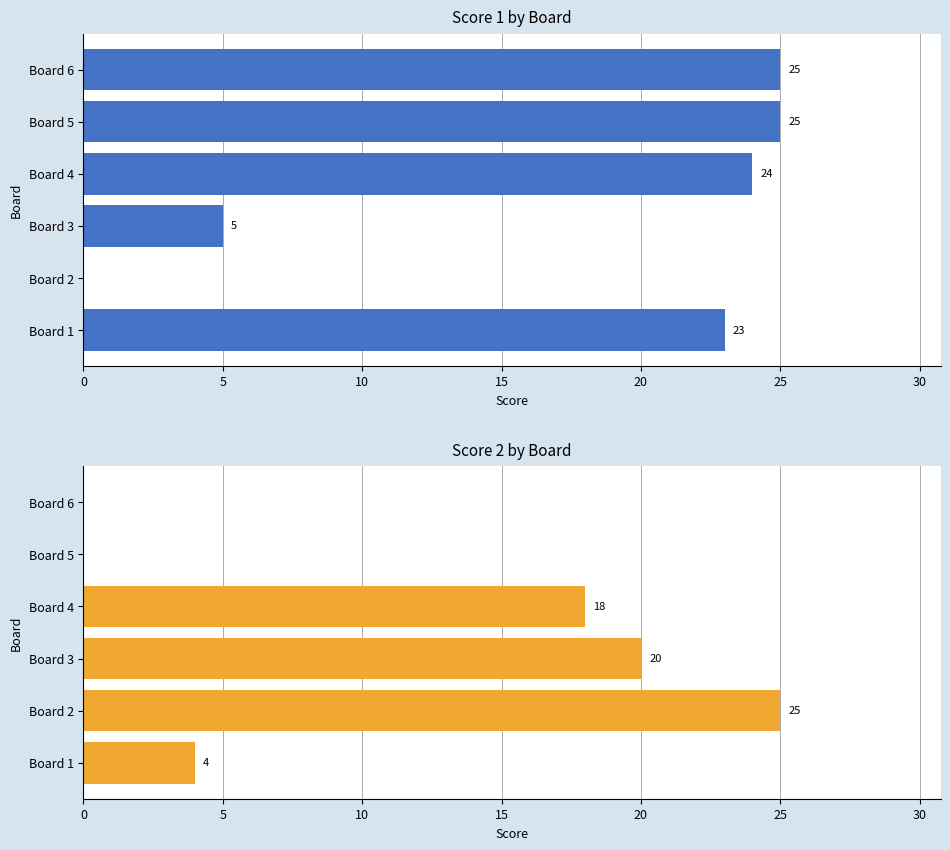

What is the difference between the maximum and minimum values in the Score 1 series?

25